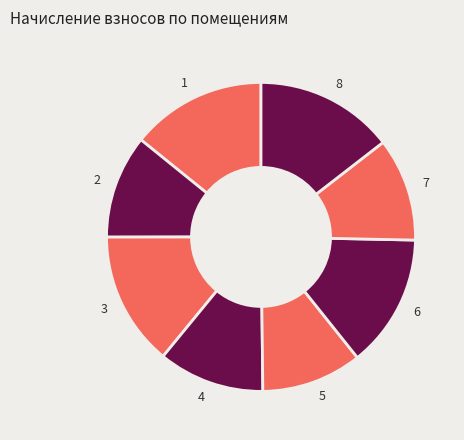

How many segments does this pie chart have?

8